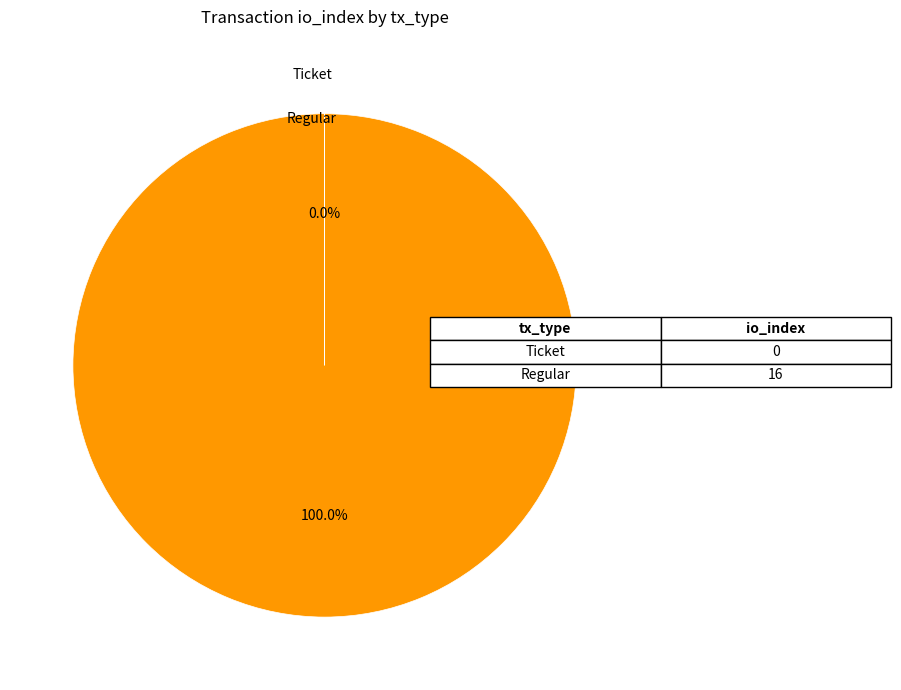

Which category accounts for the majority?

Regular